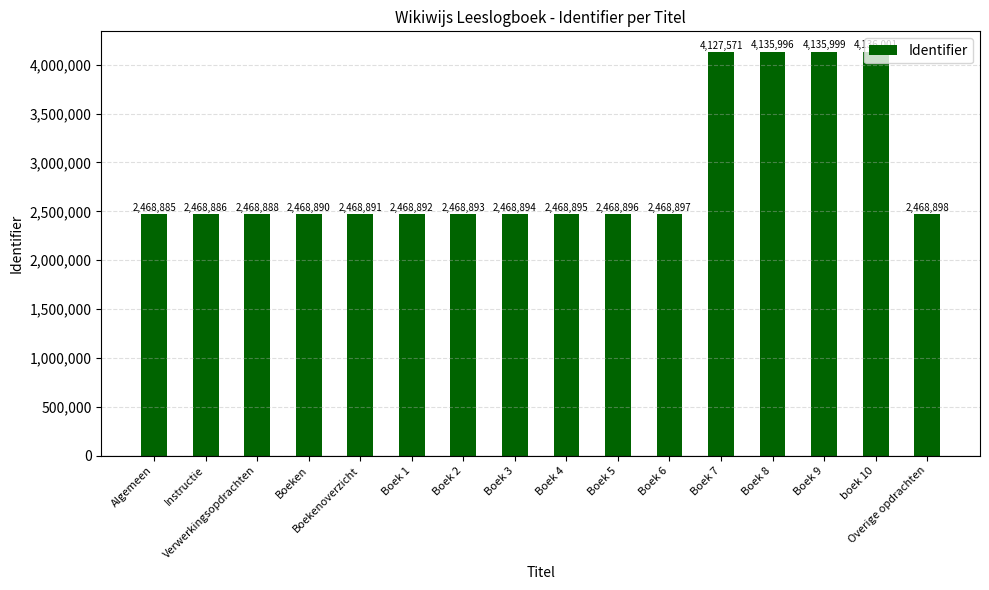

What is the minimum value shown in the chart?

2468885